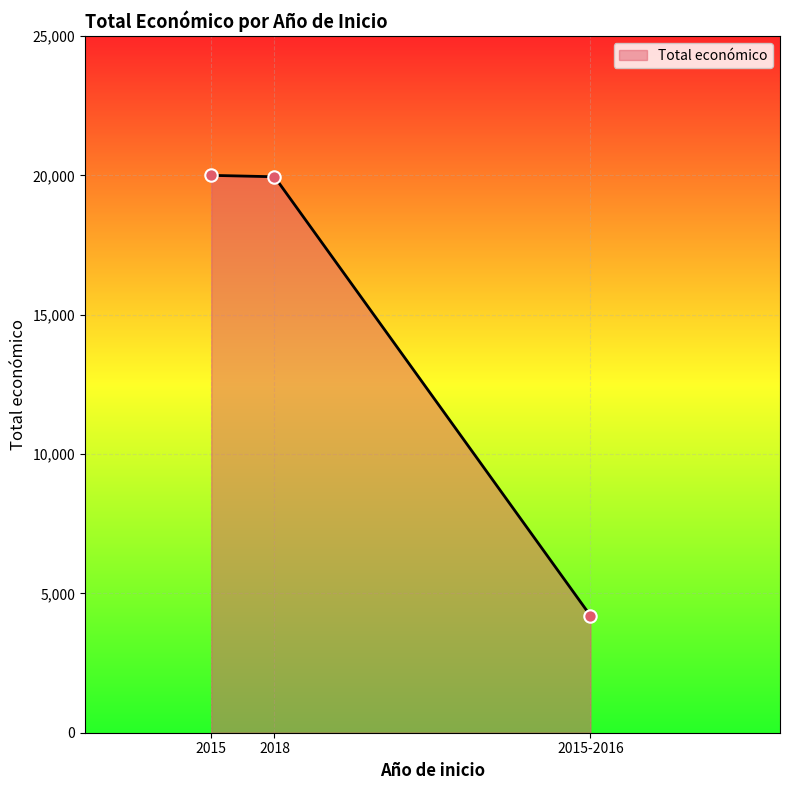

Which has a higher value, 2018 or 2015-2016?

2018